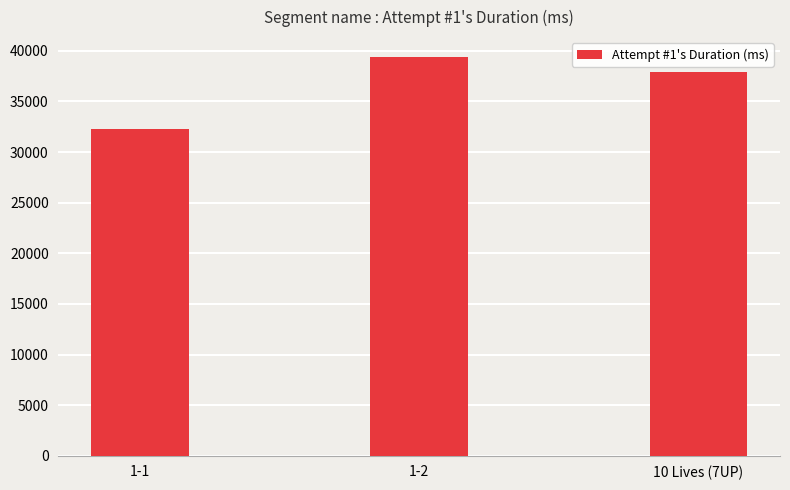

What is the label of the 2nd bar from the right?

1-2